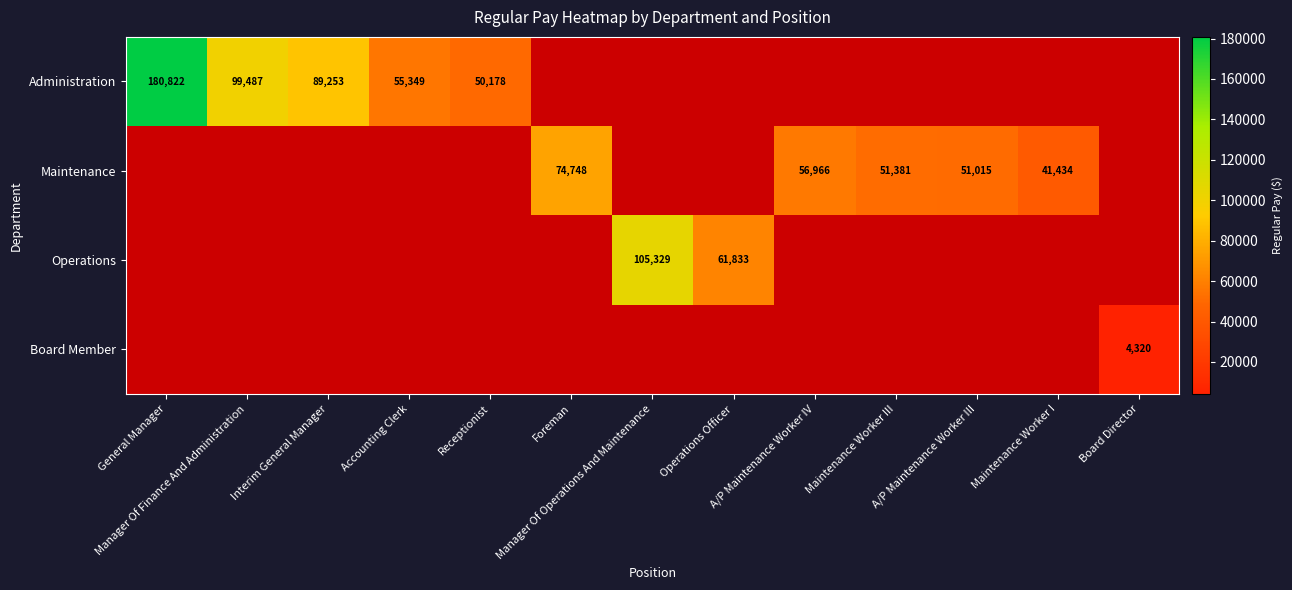

How many series are shown in this chart?

4